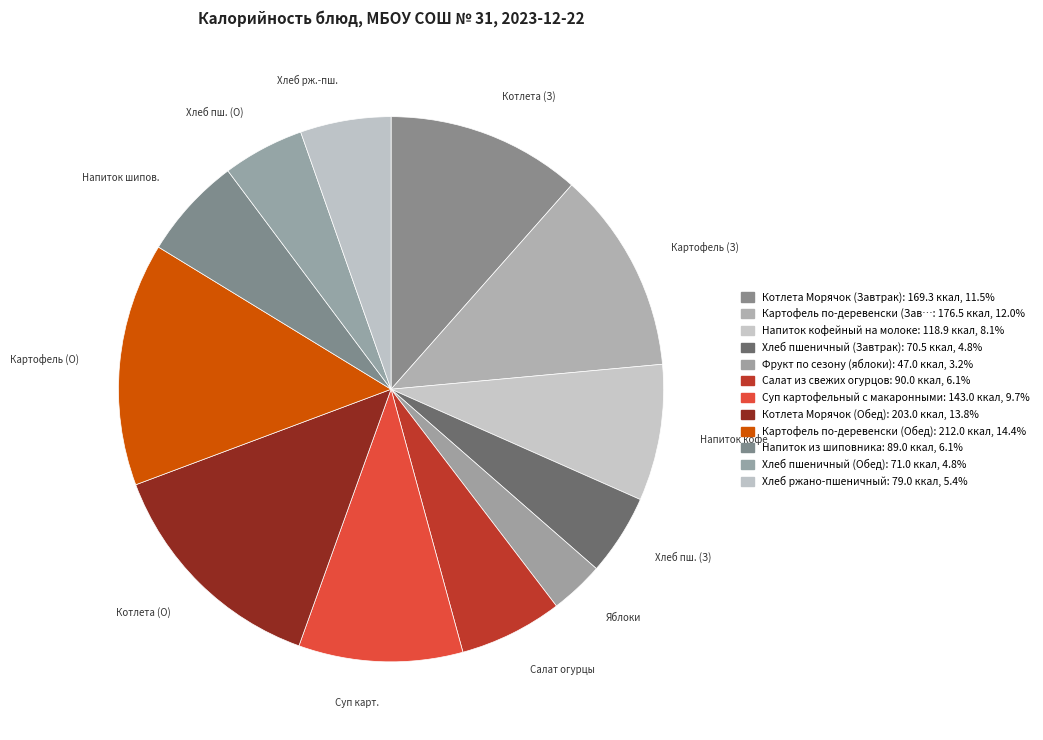

How many segments does this pie chart have?

12